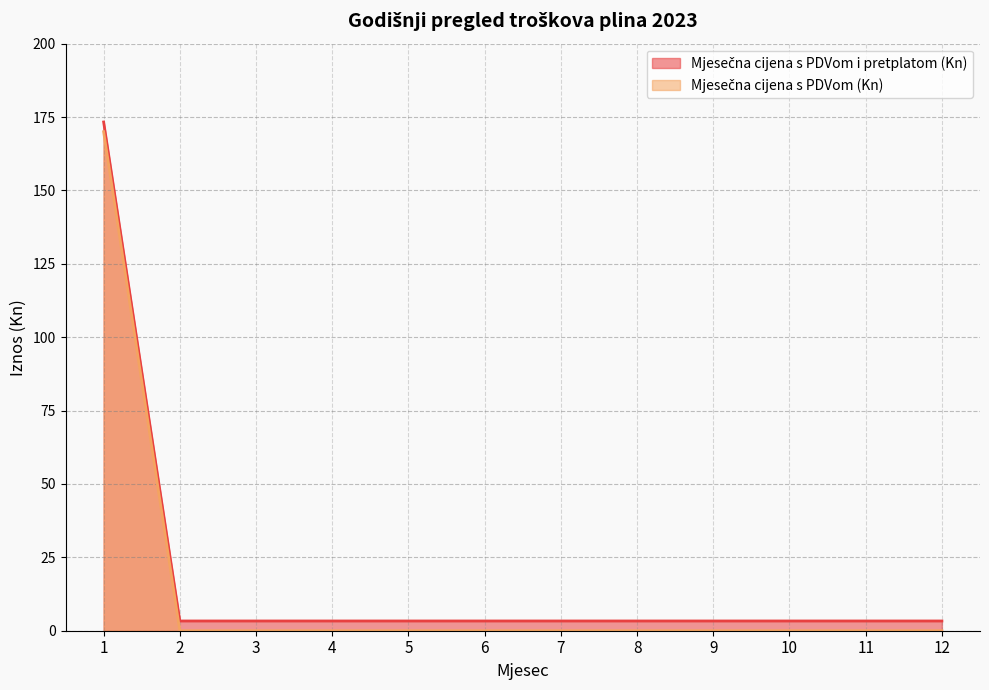

How many values in Mjesečna cijena s PDVom (Kn) are above zero?

1